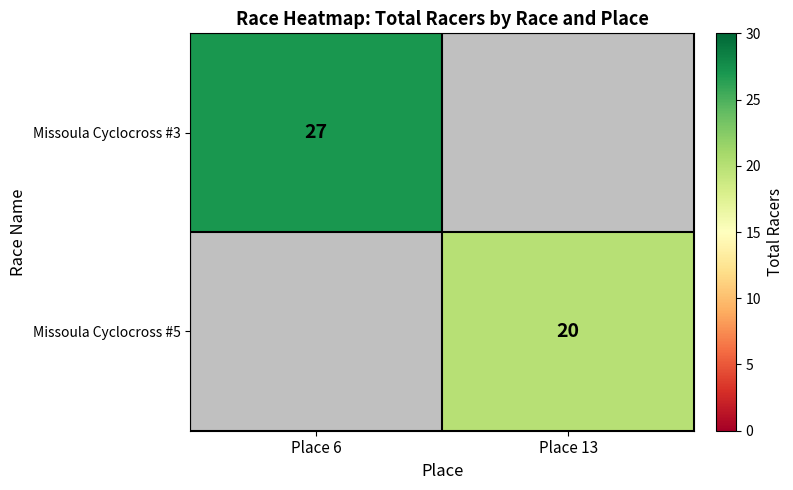

Is it true that Missoula Cyclocross #3 equals 36.6 at Place 6?

False